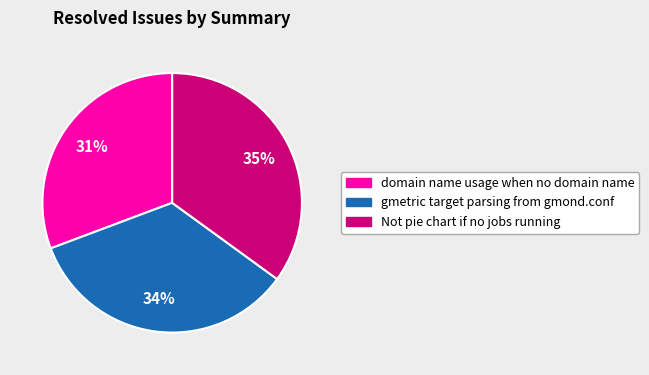

What percentage is the domain name usage when no domain name slice, to the nearest percent?

31%